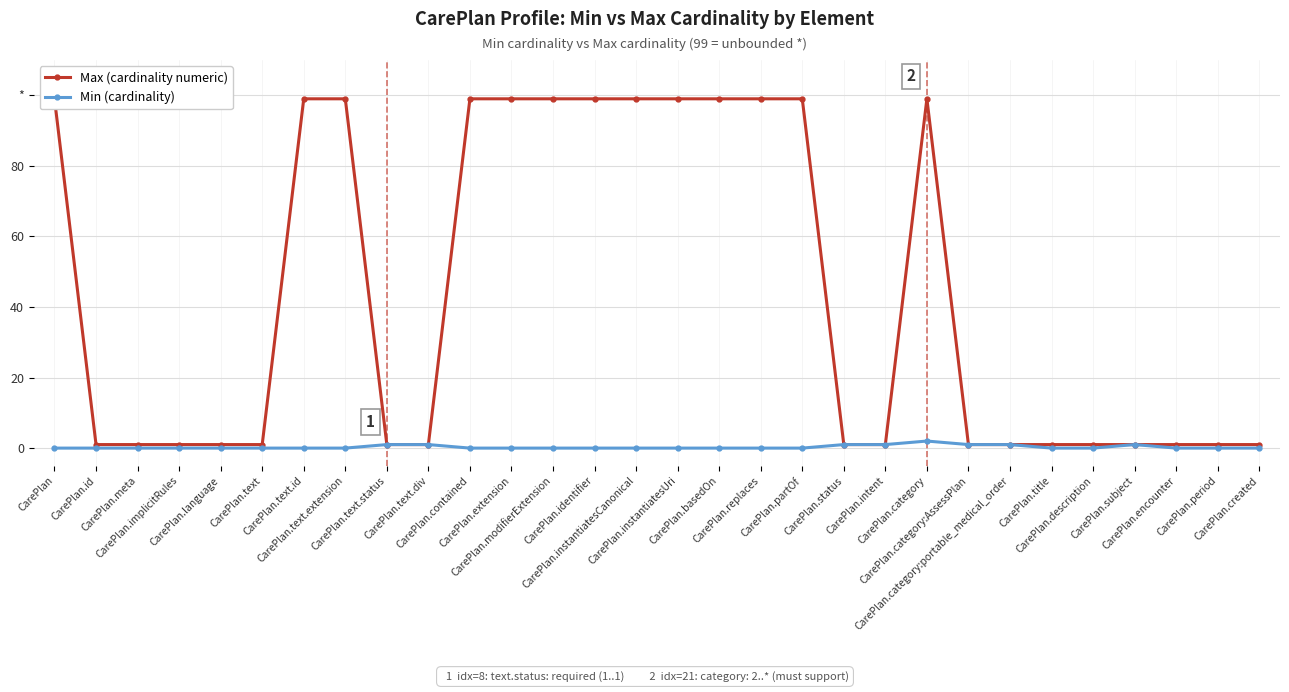

What is the spread (max minus min) of values at CarePlan.encounter?

1